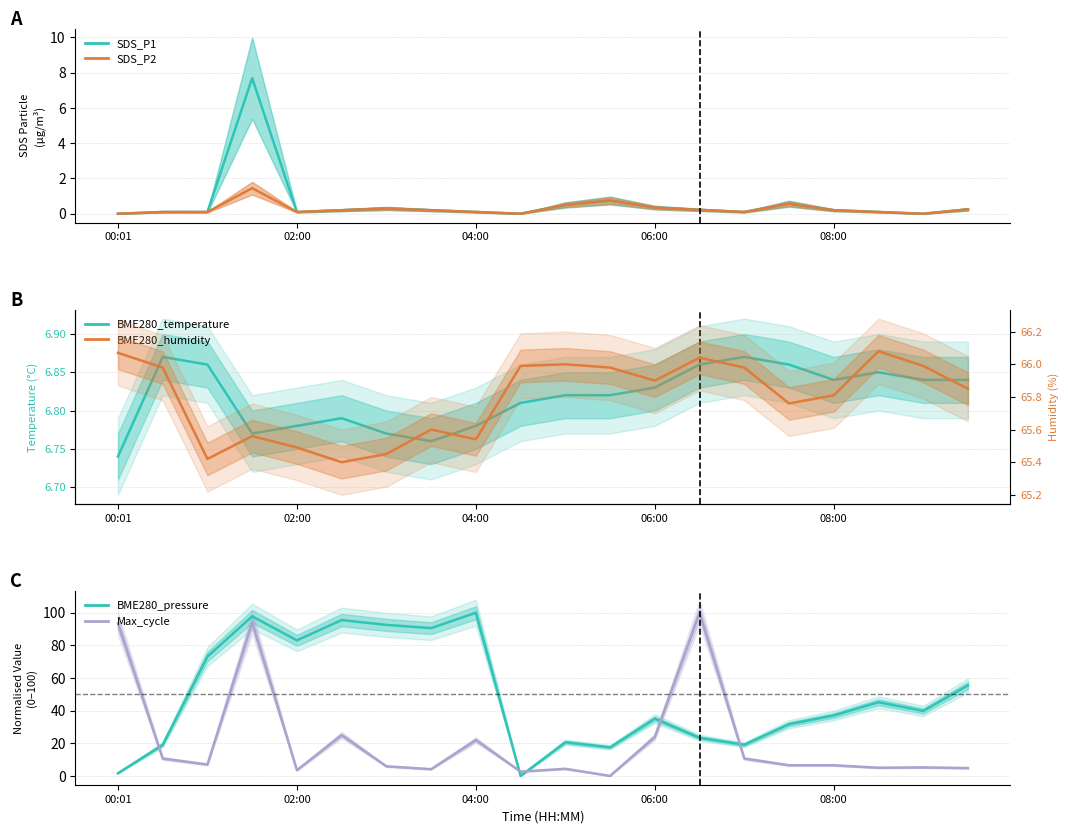

True or false: SDS_P2 and BME280_humidity cross at least once.

False